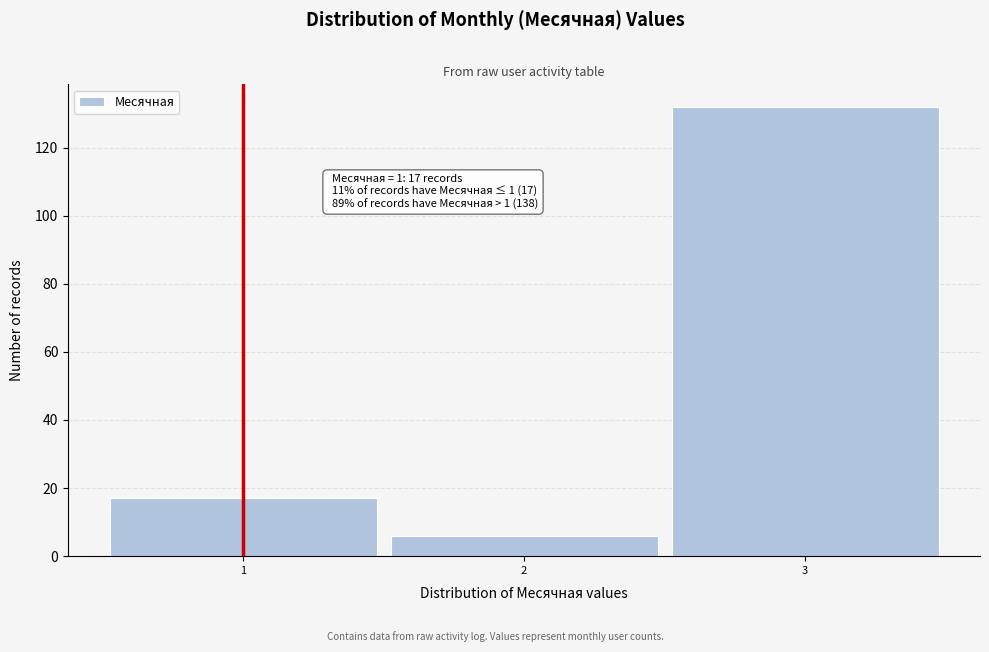

Over which range of the x-axis is the bar tallest?

2.5 to 3.5